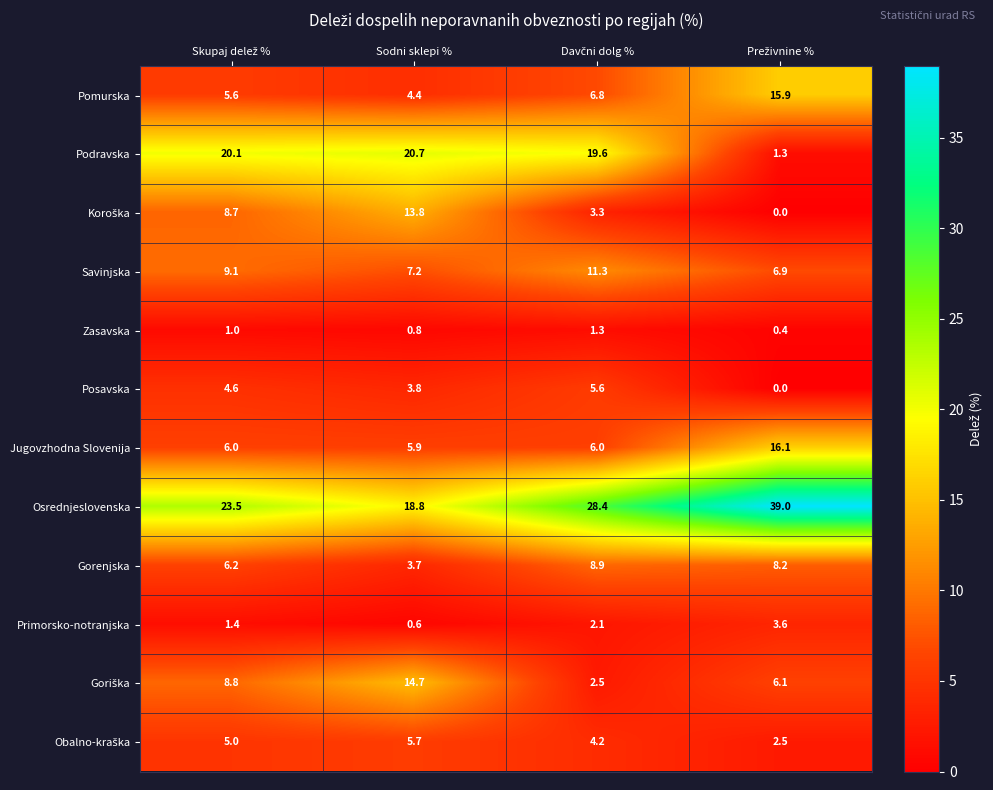

Is it true that Posavska equals 3.8 at Sodni sklepi %?

True